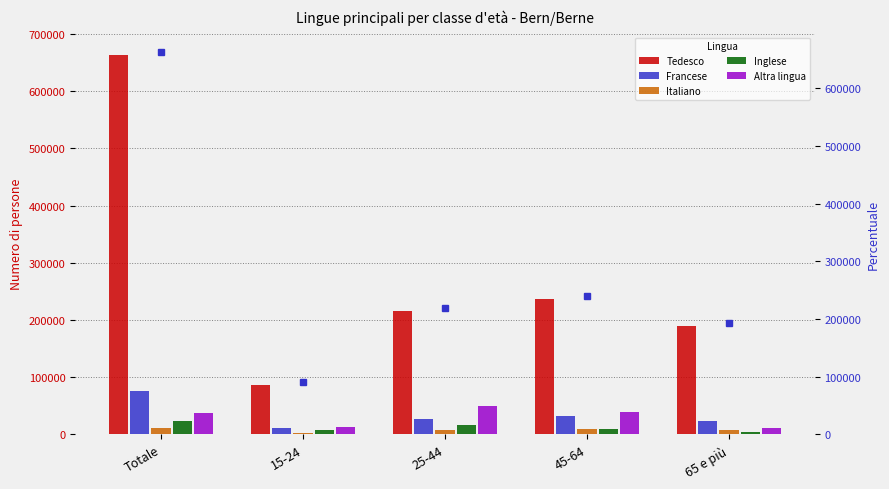

How many categories are shown in the chart?

5